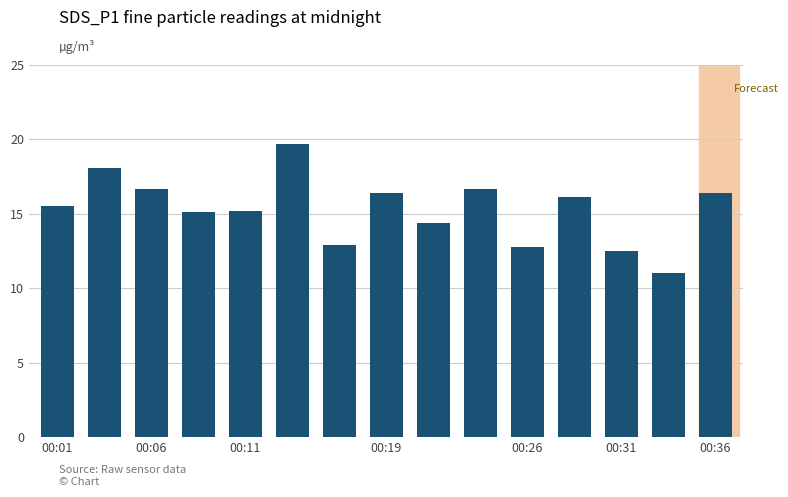

What is the value of the 6th bar from the left?

19.7